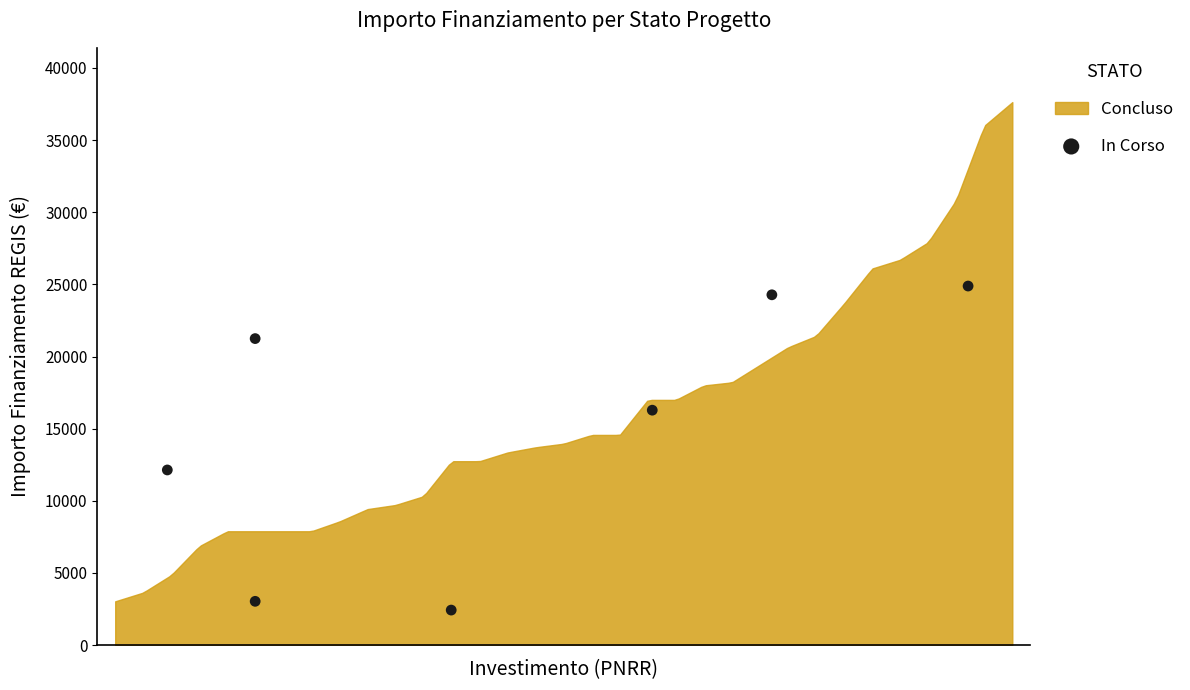

What Y value in the scatter plot is closest to 13657?

12140